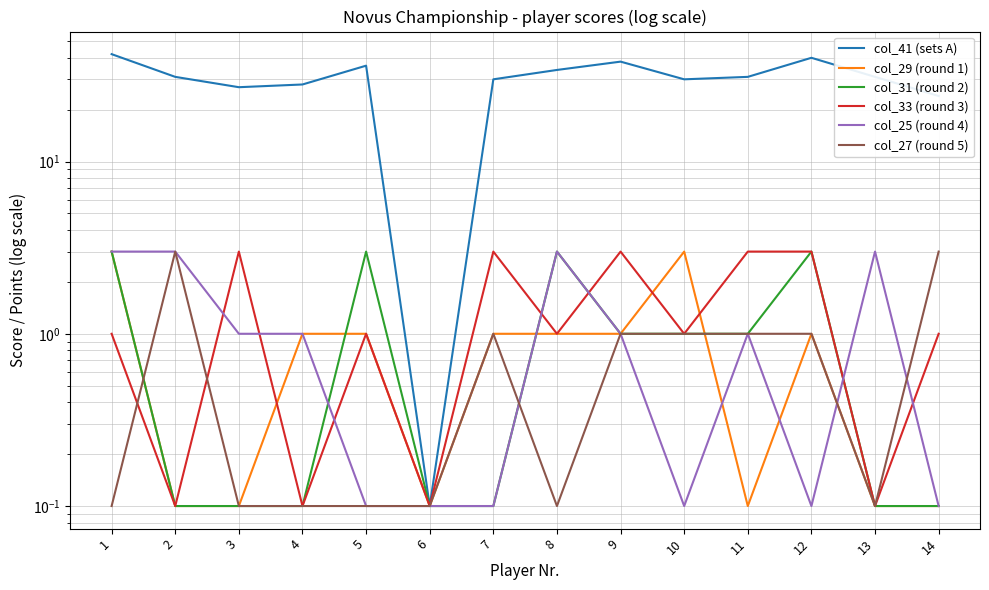

What is the sum of all col_33 (round 3) values?

20.4